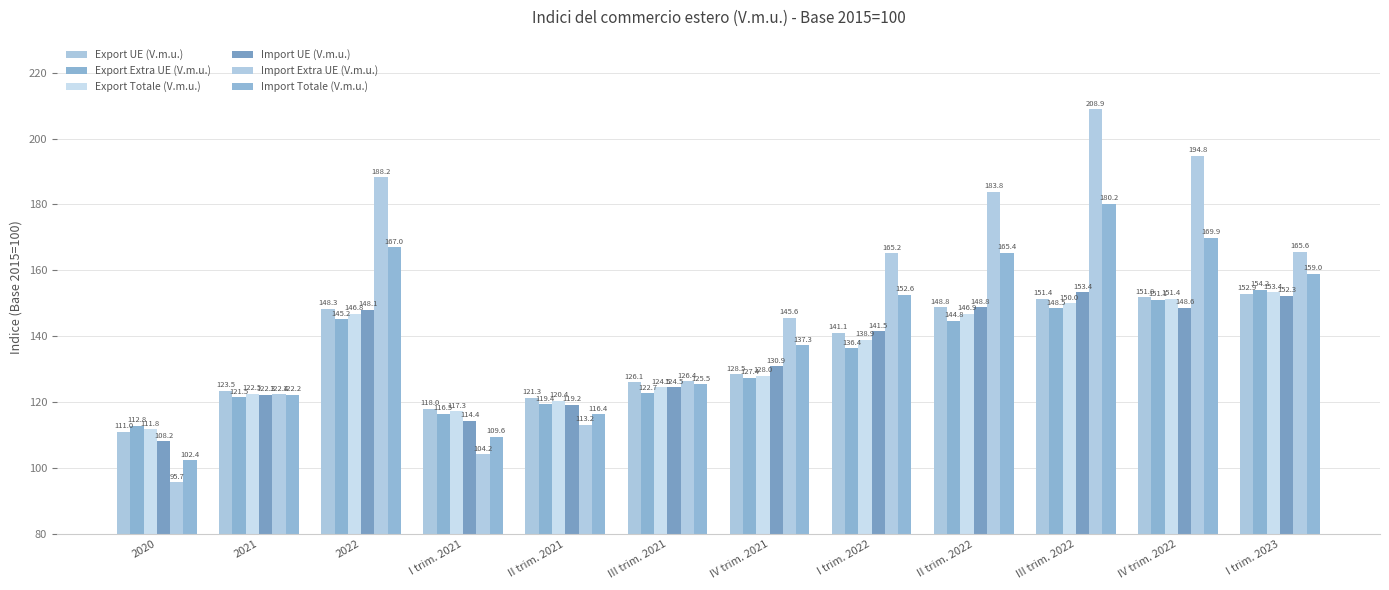

Which label corresponds to the smallest value in the chart?

2020